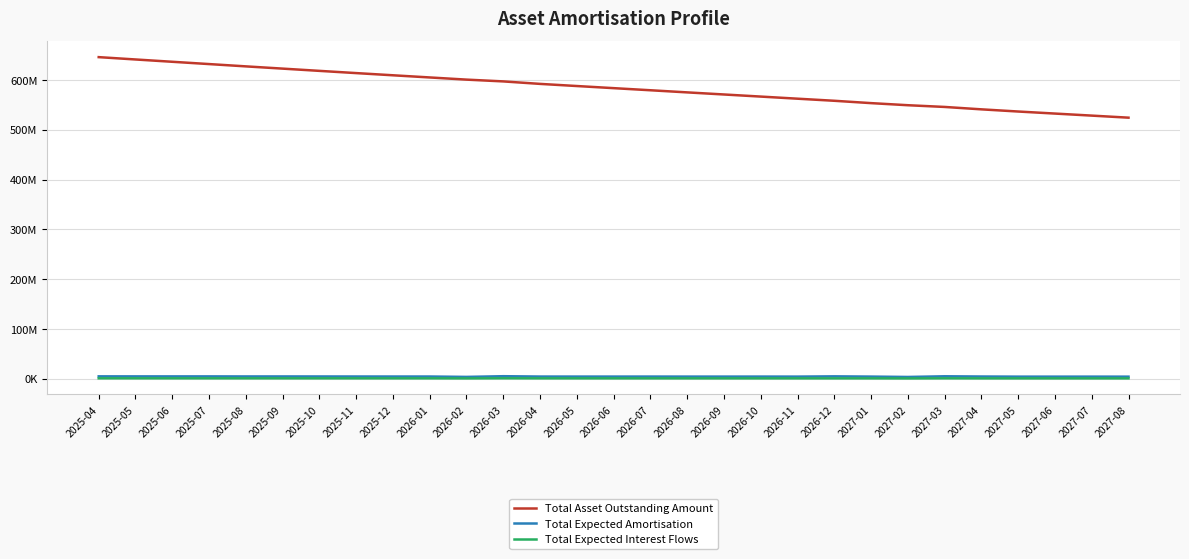

Is it true that Total Expected Amortisation equals 4395150.2 at 2025-11?

True